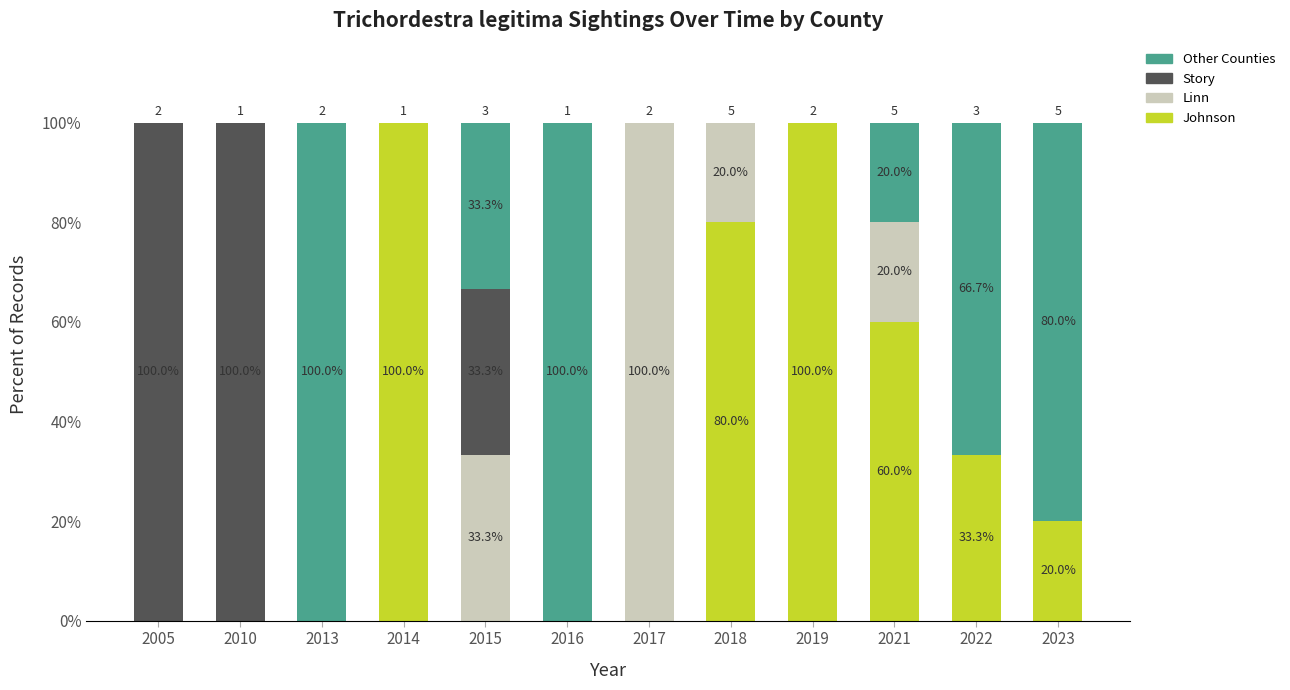

Count the number of categories in the chart.

12